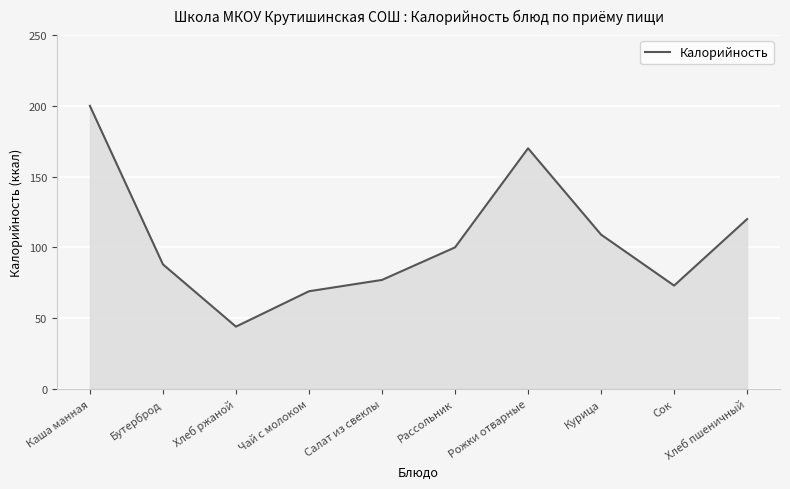

At which category does the chart reach its peak across all series?

Каша манная